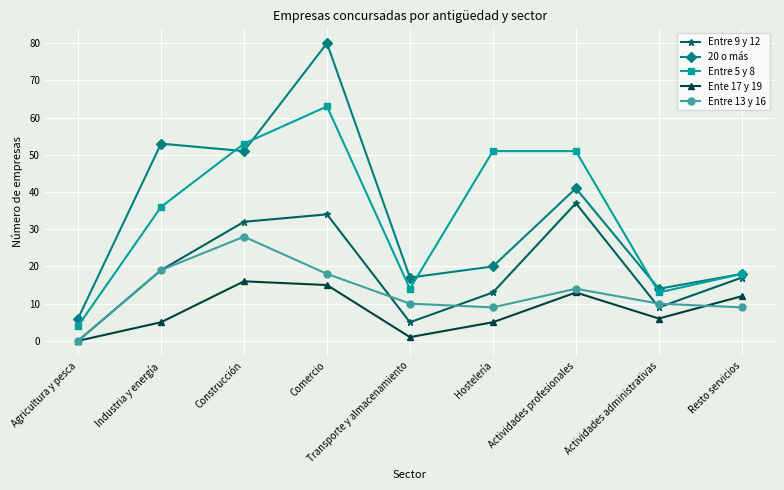

How many values in the Ente 17 y 19 series are below 6?

4